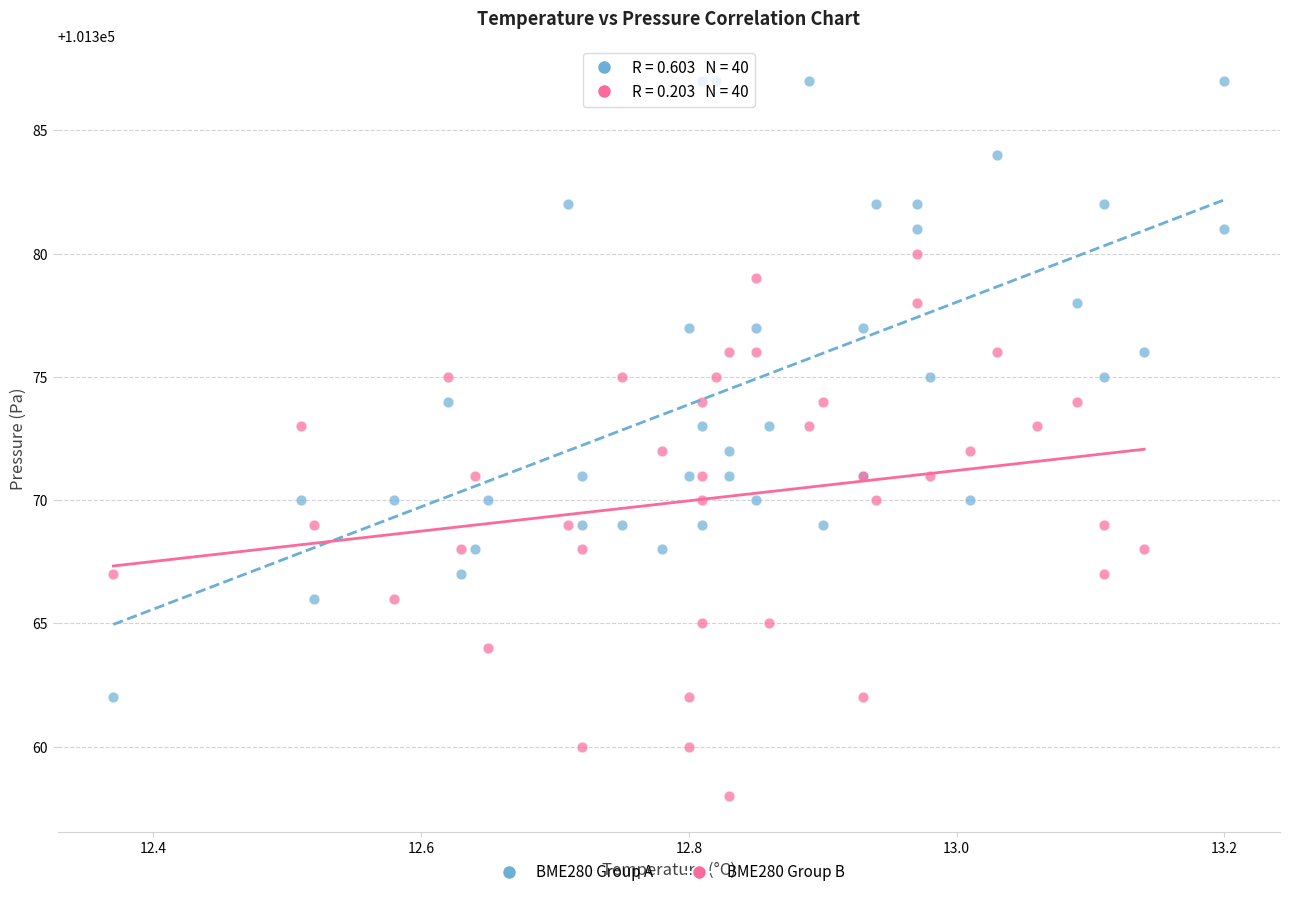

Which series reaches the minimum Y coordinate?

BME280 Group B